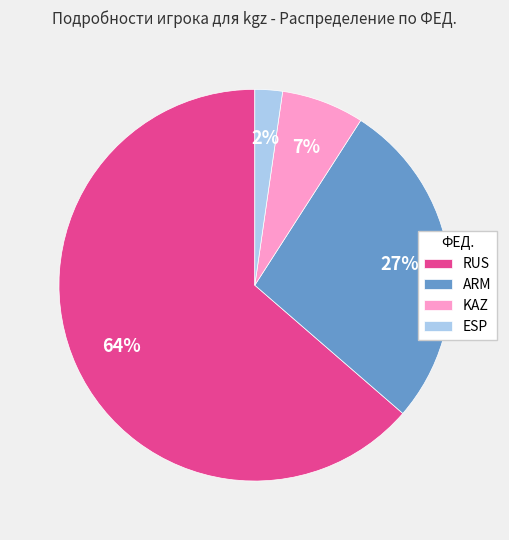

Count the number of slices in the pie.

4